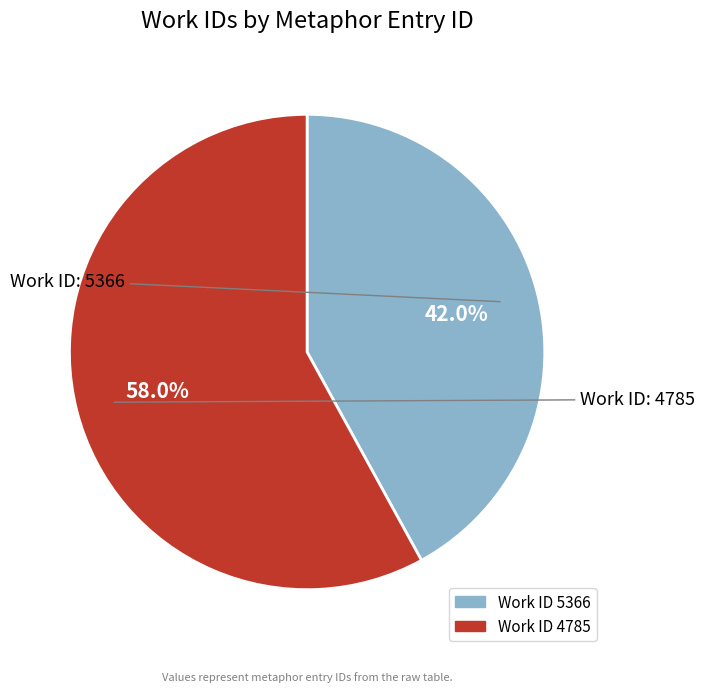

Which category has the biggest portion of the pie?

Work ID 4785